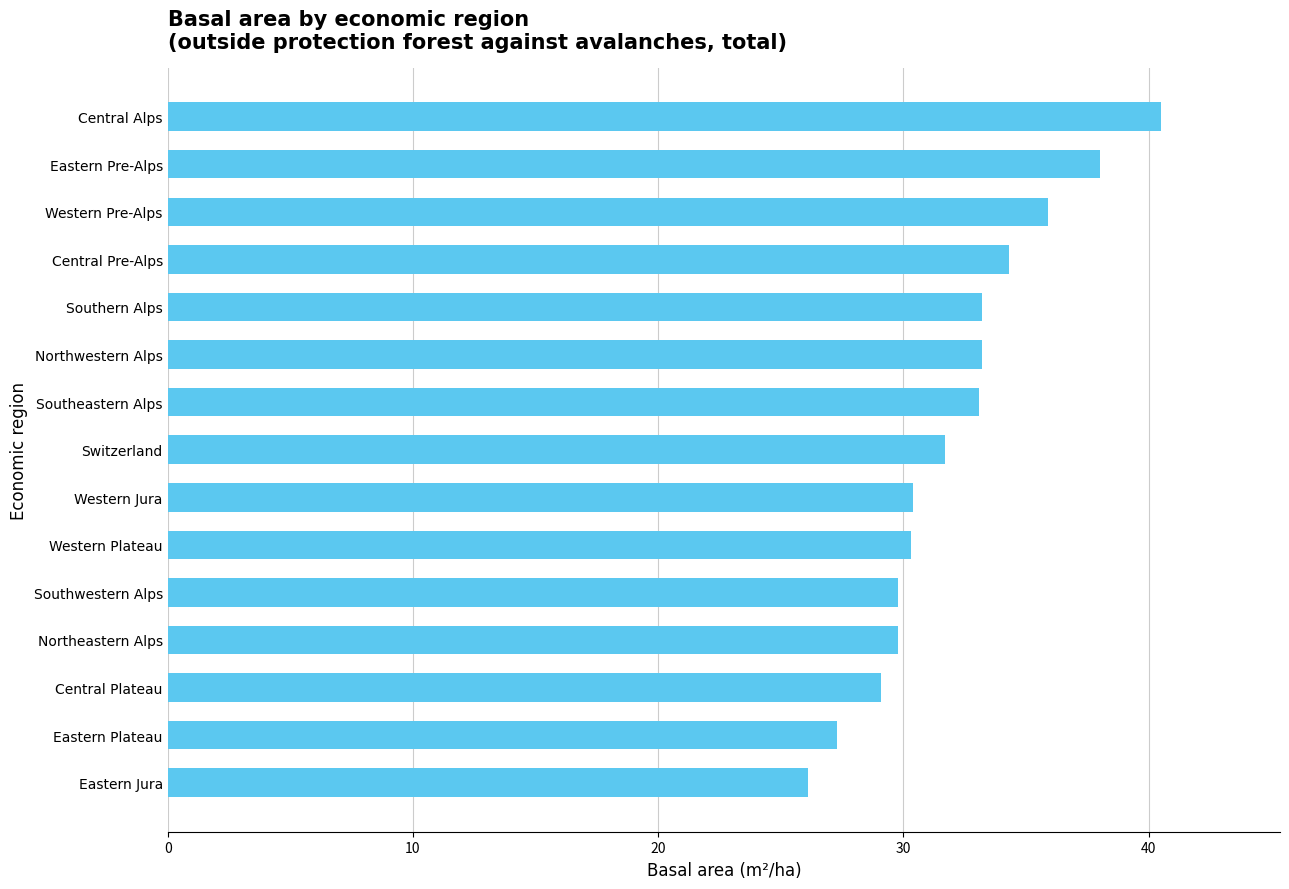

What is the sum of all values?

482.7